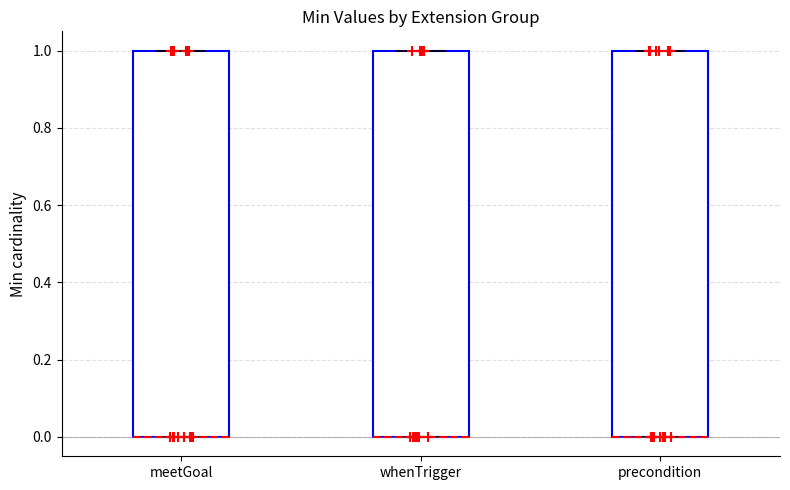

Reading left to right, read every box against the y-axis: the position of its median line, the range the box covers, and the ends of its whiskers. The values are not printed on the chart, so give them approximately, as read against the axis.

meetGoal: median 0 (drawn on the box's lower edge), box 0 to 1, whiskers 0 to 1
whenTrigger: median 0 (drawn on the box's lower edge), box 0 to 1, whiskers 0 to 1
precondition: median 0 (drawn on the box's lower edge), box 0 to 1, whiskers 0 to 1